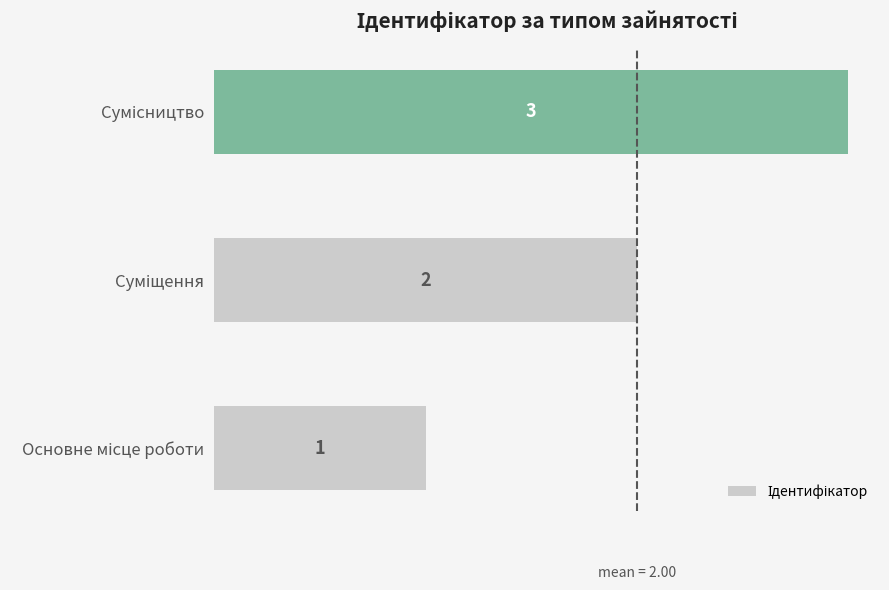

Count the values in the range 1 to 3.

3